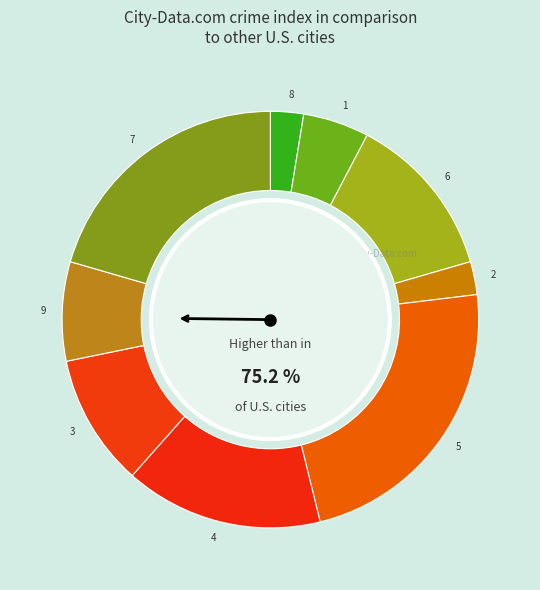

Approximately how many times larger is the value at 9 compared to 5?

0.3